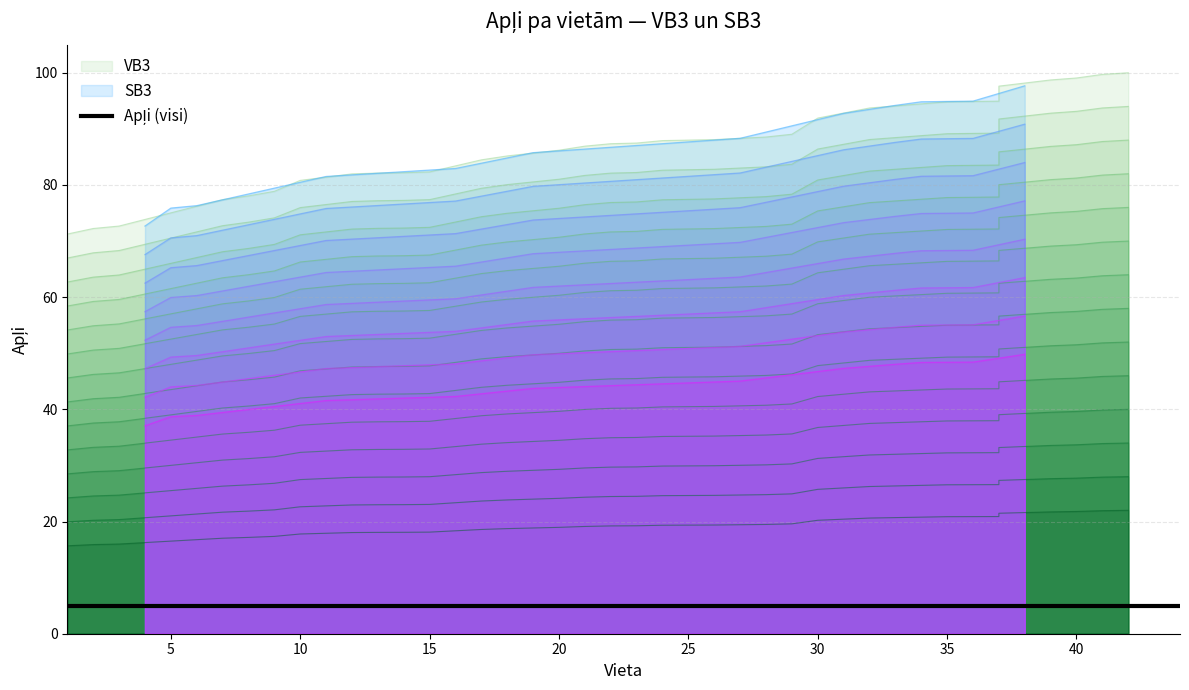

What is the lowest value of the SB3 series?

72.7